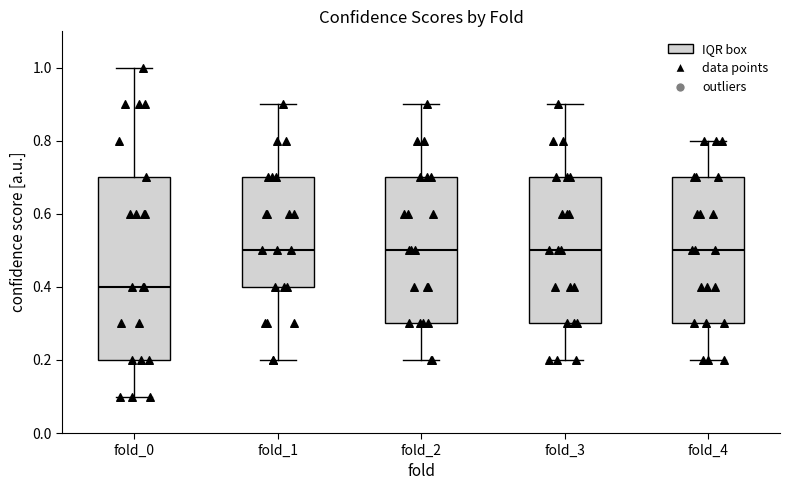

Reading left to right, transcribe this box plot: for each box, give where its median line is, the range the box spans, and where its two whiskers end, as read against the y-axis. The values are not printed on the chart, so give them approximately, as read against the axis.

fold_0: median 0.4, box 0.2 to 0.7, whiskers 0.1 to 1.0
fold_1: median 0.5, box 0.4 to 0.7, whiskers 0.2 to 0.9
fold_2: median 0.5, box 0.3 to 0.7, whiskers 0.2 to 0.9
fold_3: median 0.5, box 0.3 to 0.7, whiskers 0.2 to 0.9
fold_4: median 0.5, box 0.3 to 0.7, whiskers 0.2 to 0.8